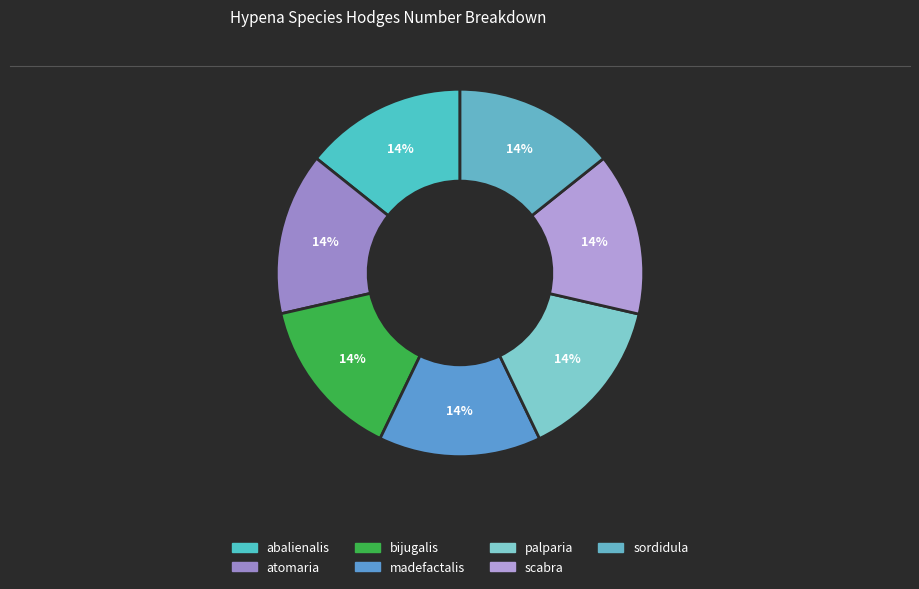

Is there any slice that represents more than half of the pie?

No